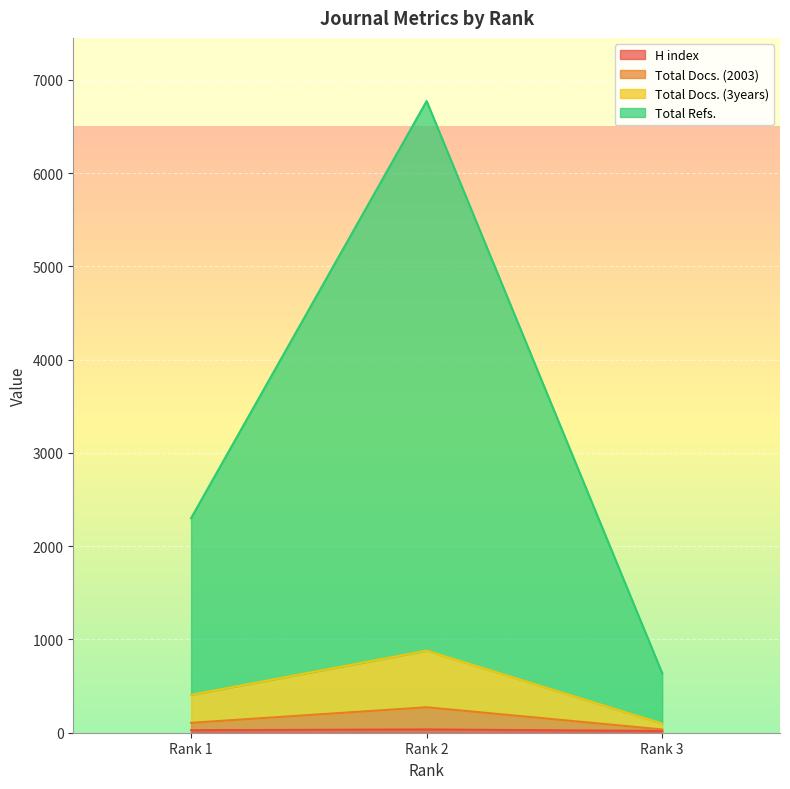

What are all the series names shown in the legend?

H index, Total Docs. (2003), Total Docs. (3years), Total Refs.